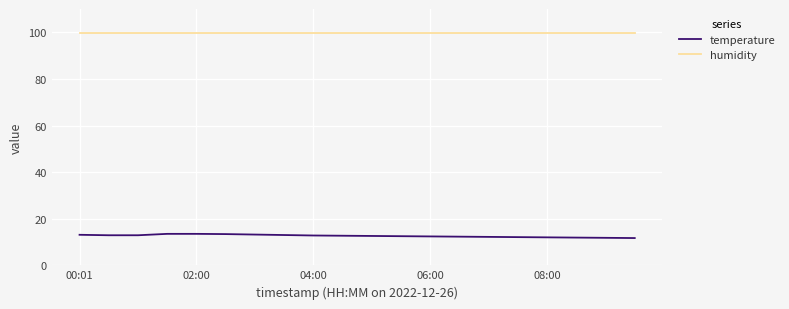

What is the minimum value shown in the chart?

11.7